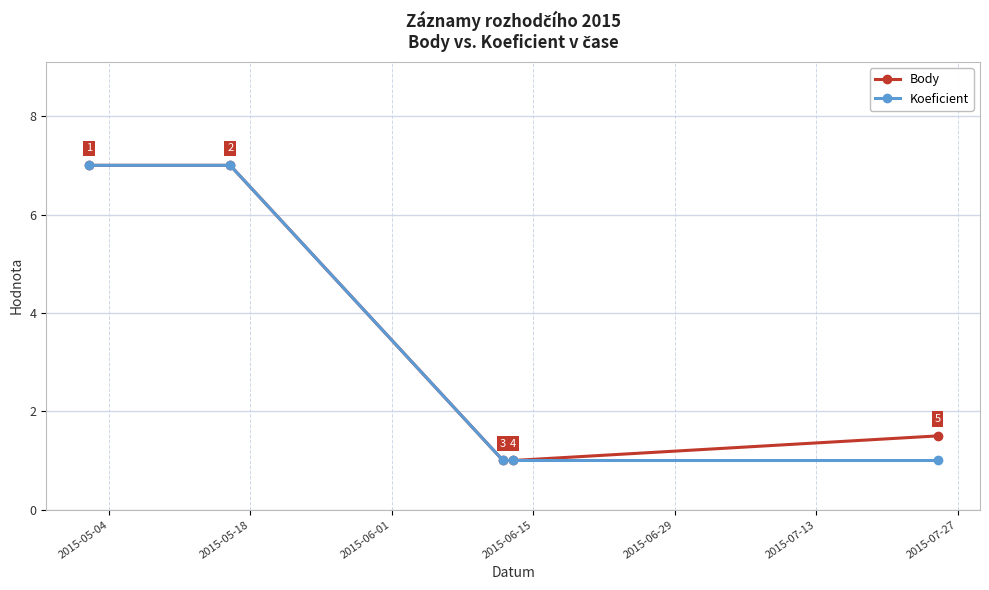

Which series has the largest total across all categories?

Body